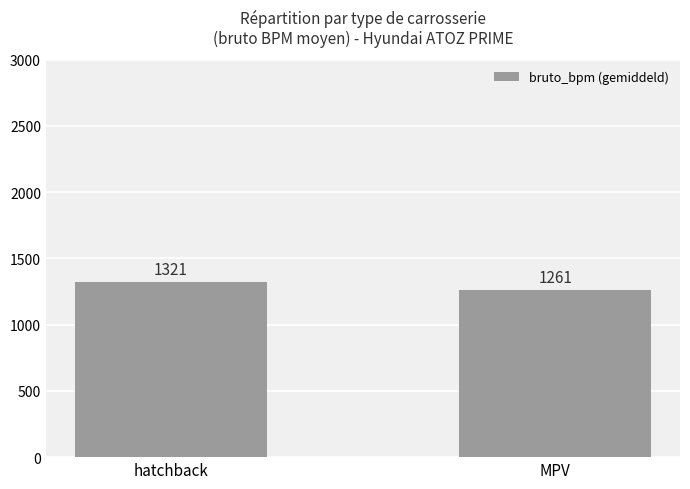

What position from the right is hatchback?

2